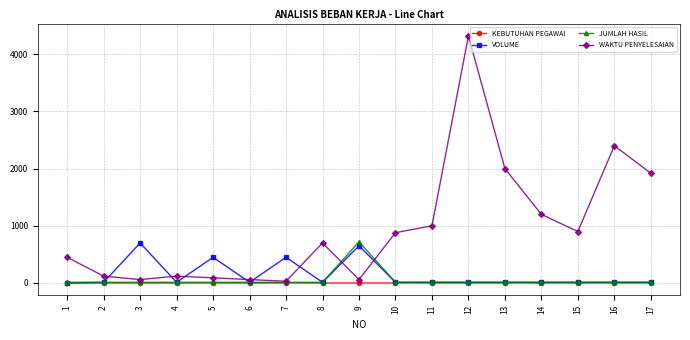

True or false: VOLUME has more than 1 interior local peaks.

True